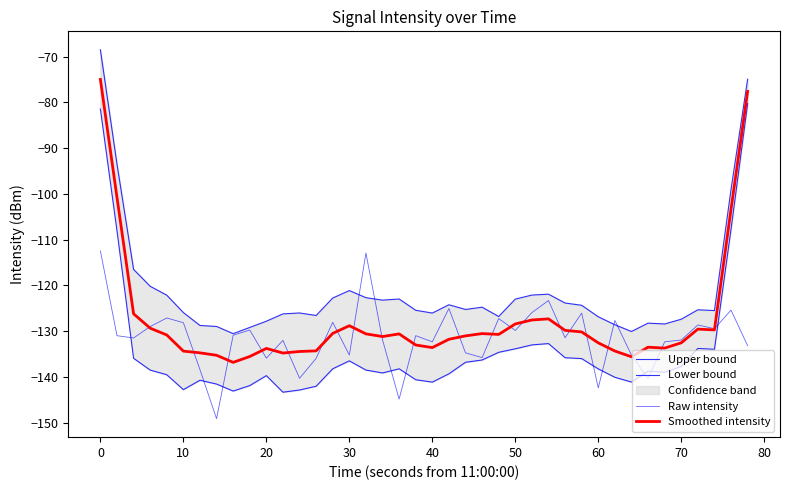

What is the minimum value shown in the chart?

-149.2